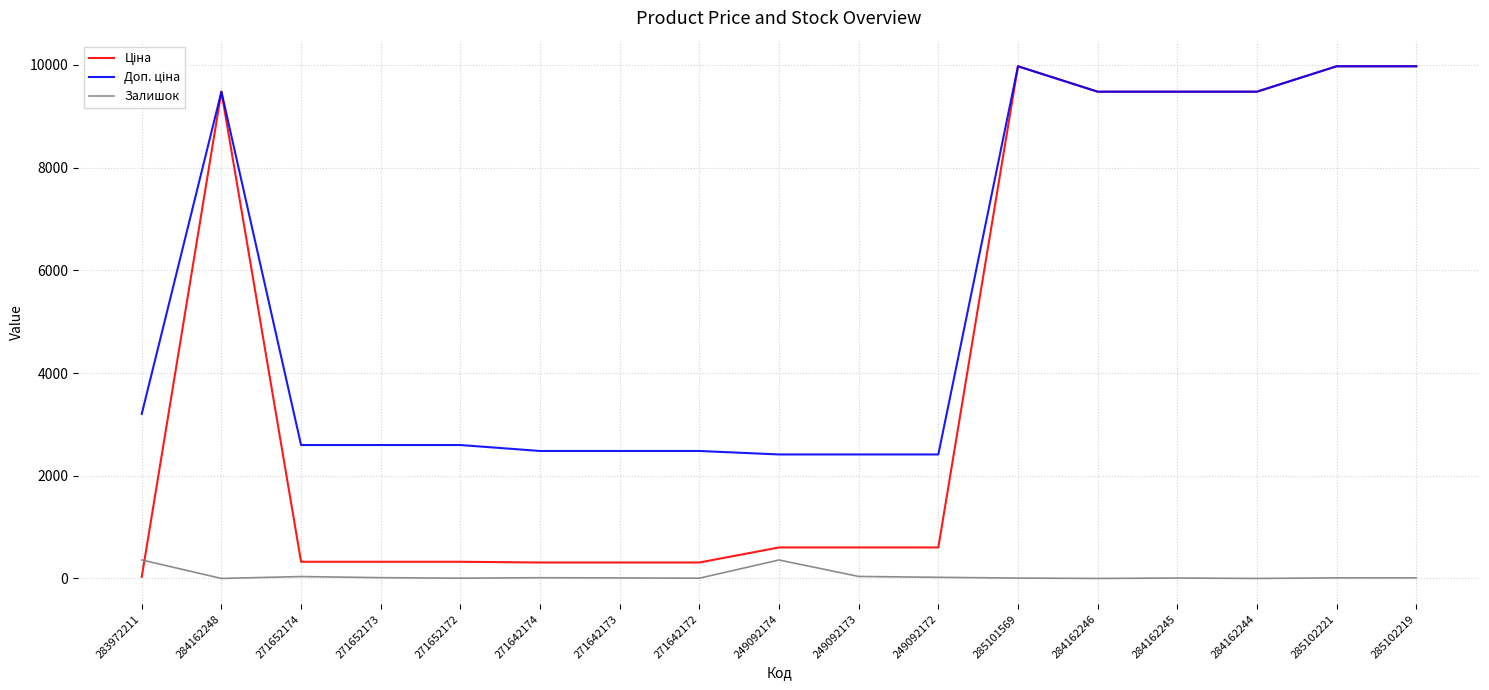

What is the total value across all series at 285102219?

19961.0